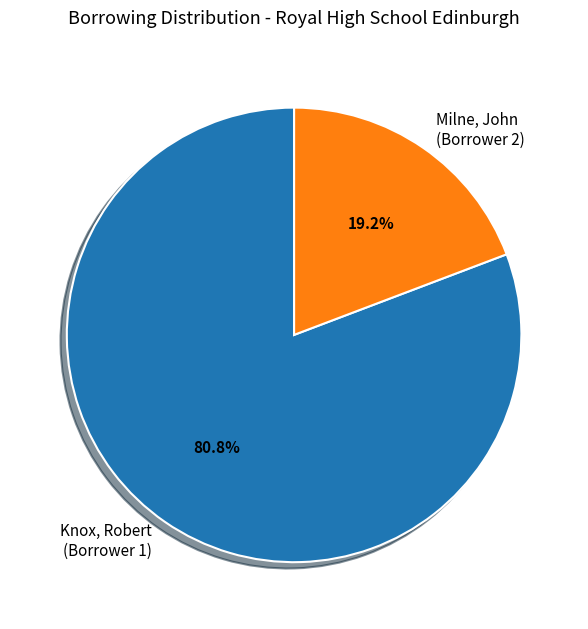

Does any single category account for the majority?

Yes